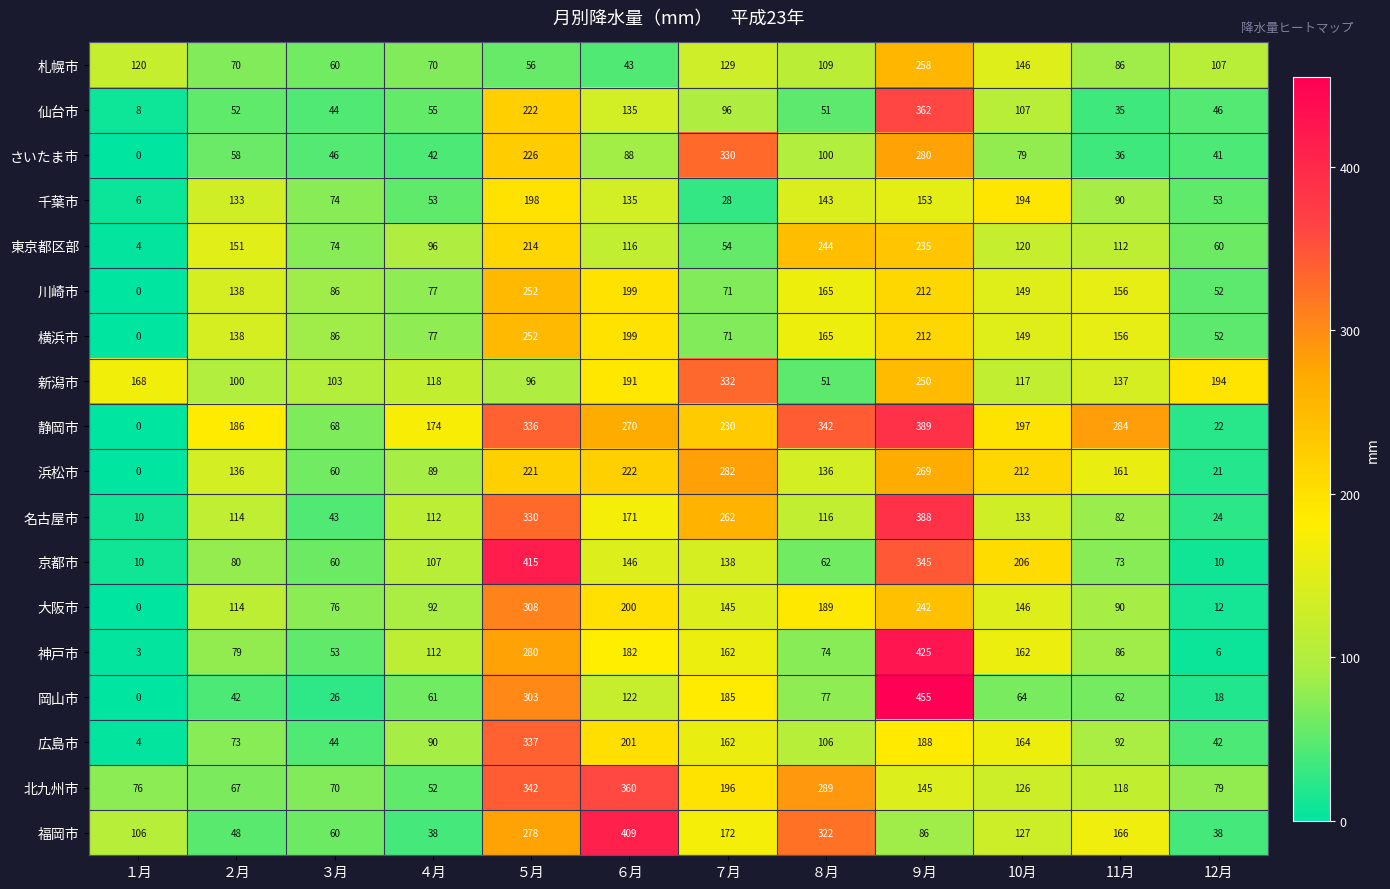

Which series has the largest total across all categories?

静岡市